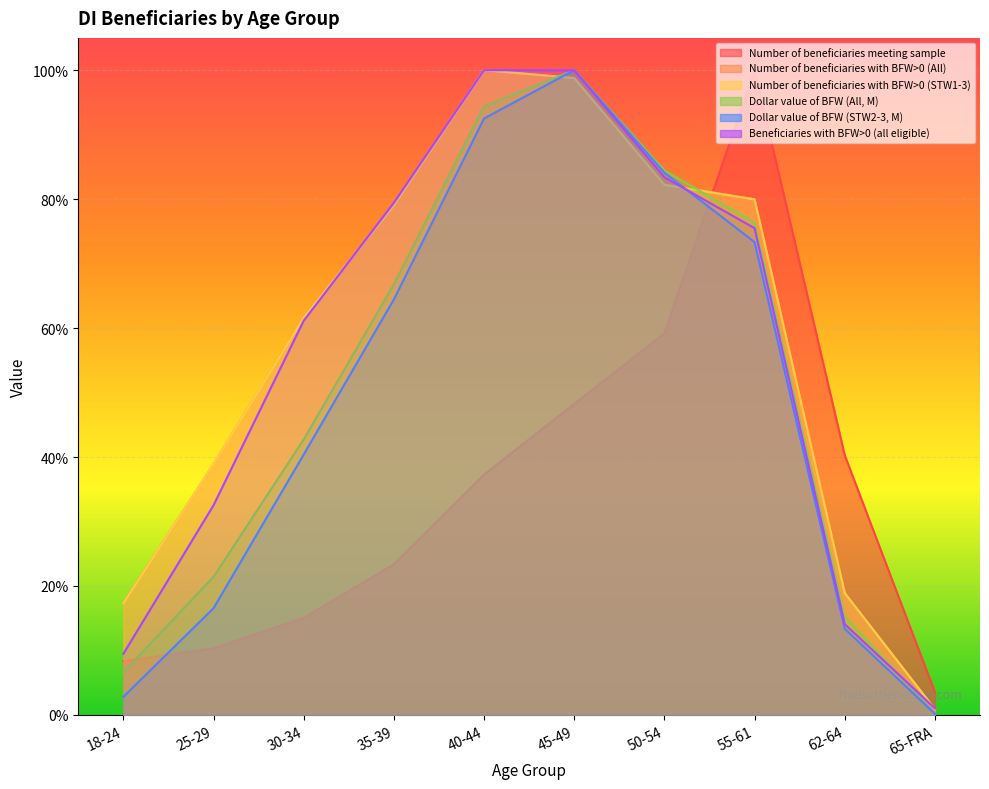

How many lines are shown in the chart?

6